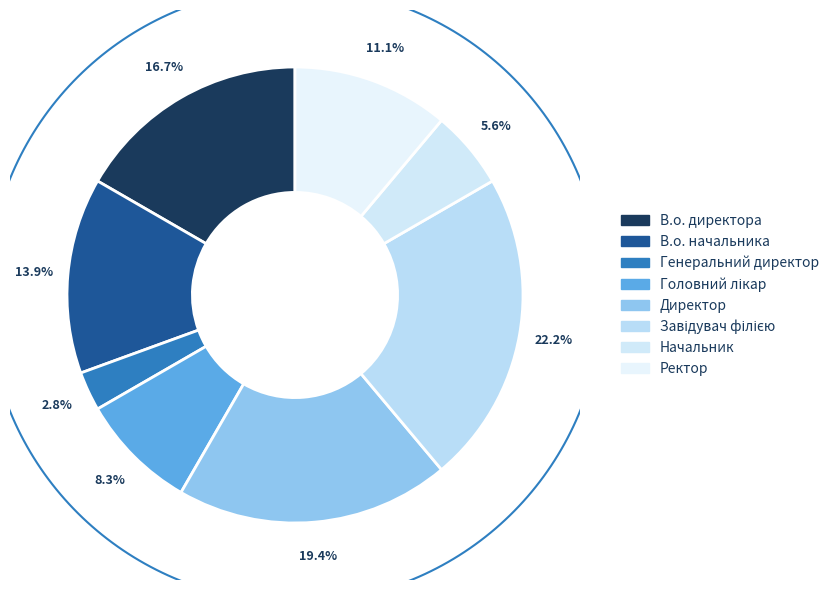

The Генеральний директор slice represents 3% of the pie. True or false?

True